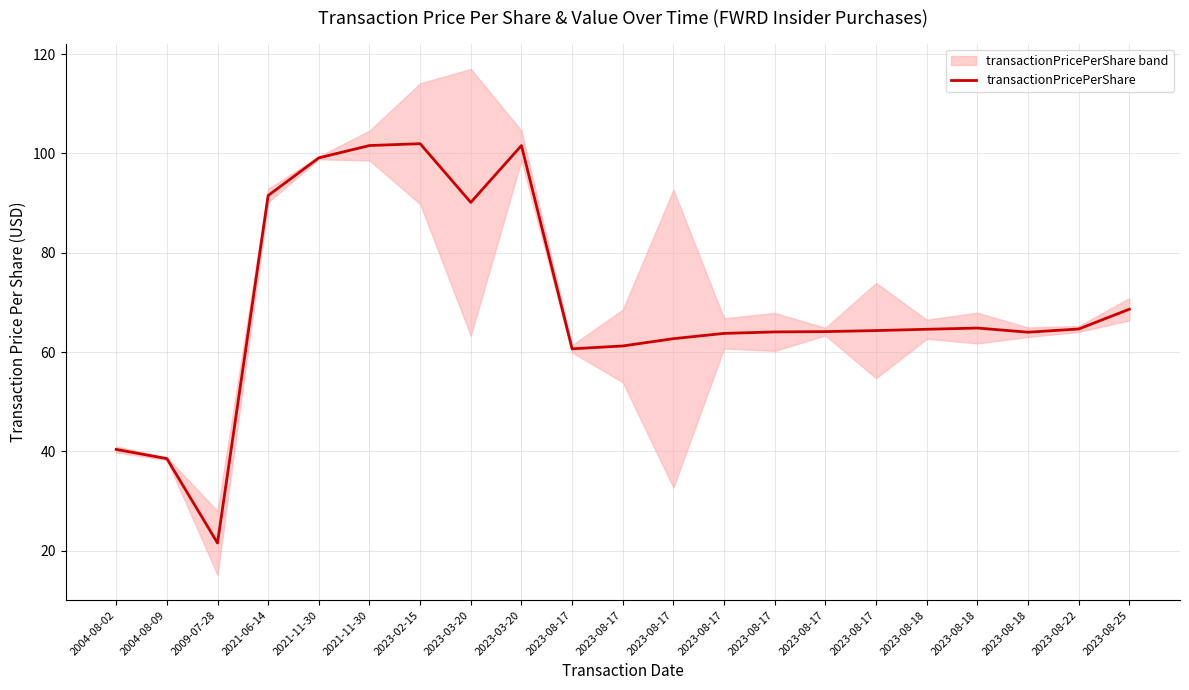

What is the value of the 8th point from the left?

90.2